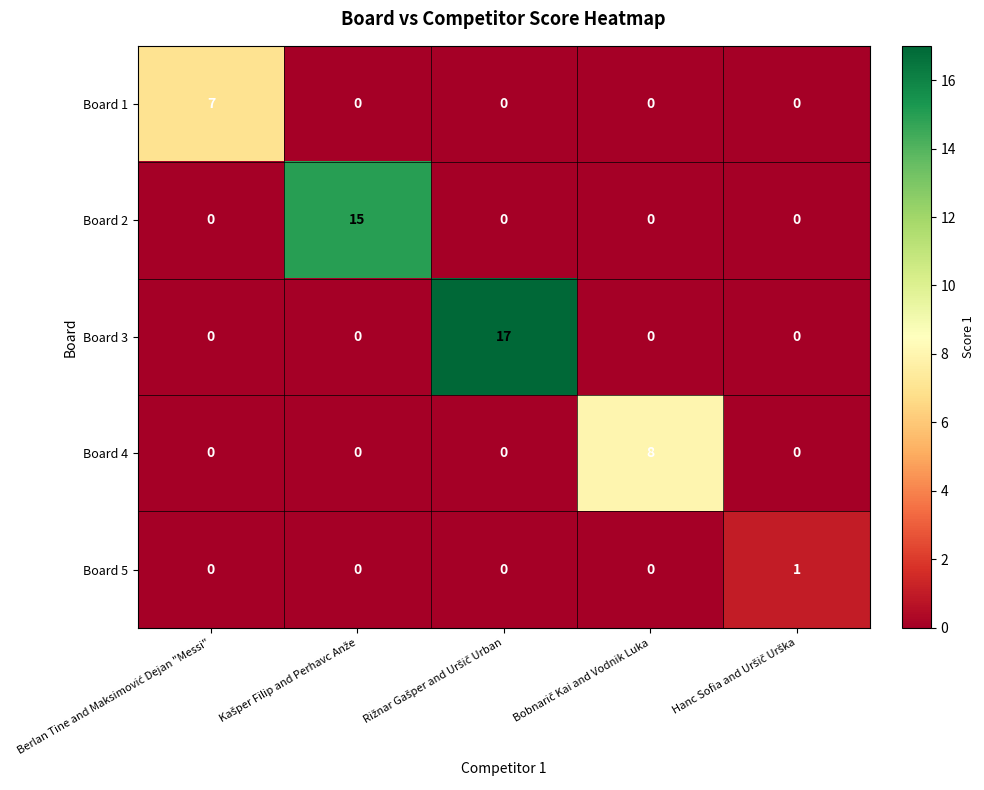

List the series in order of their peak value, highest first.

Board 3, Board 2, Board 4, Board 1, Board 5